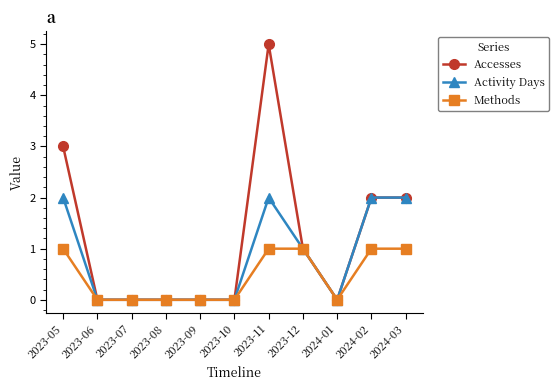

Is this an area chart (filled region under the line)?

No